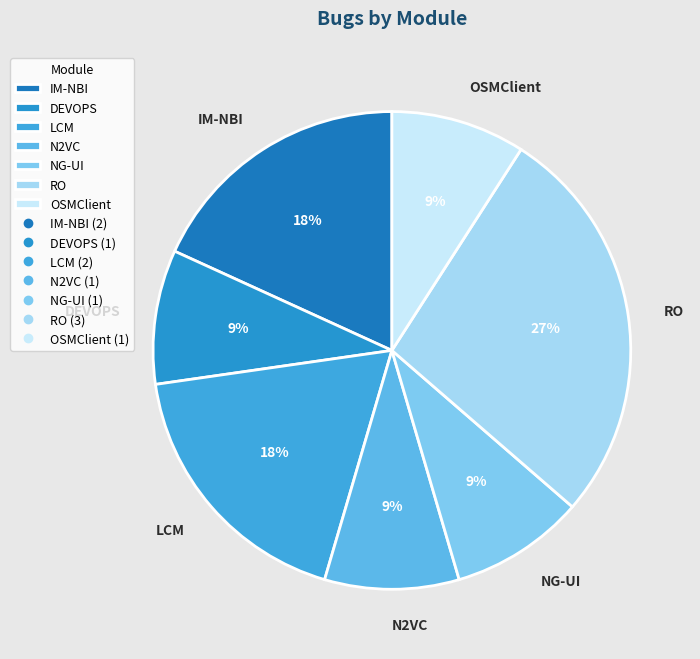

Is there a majority slice in this chart?

No